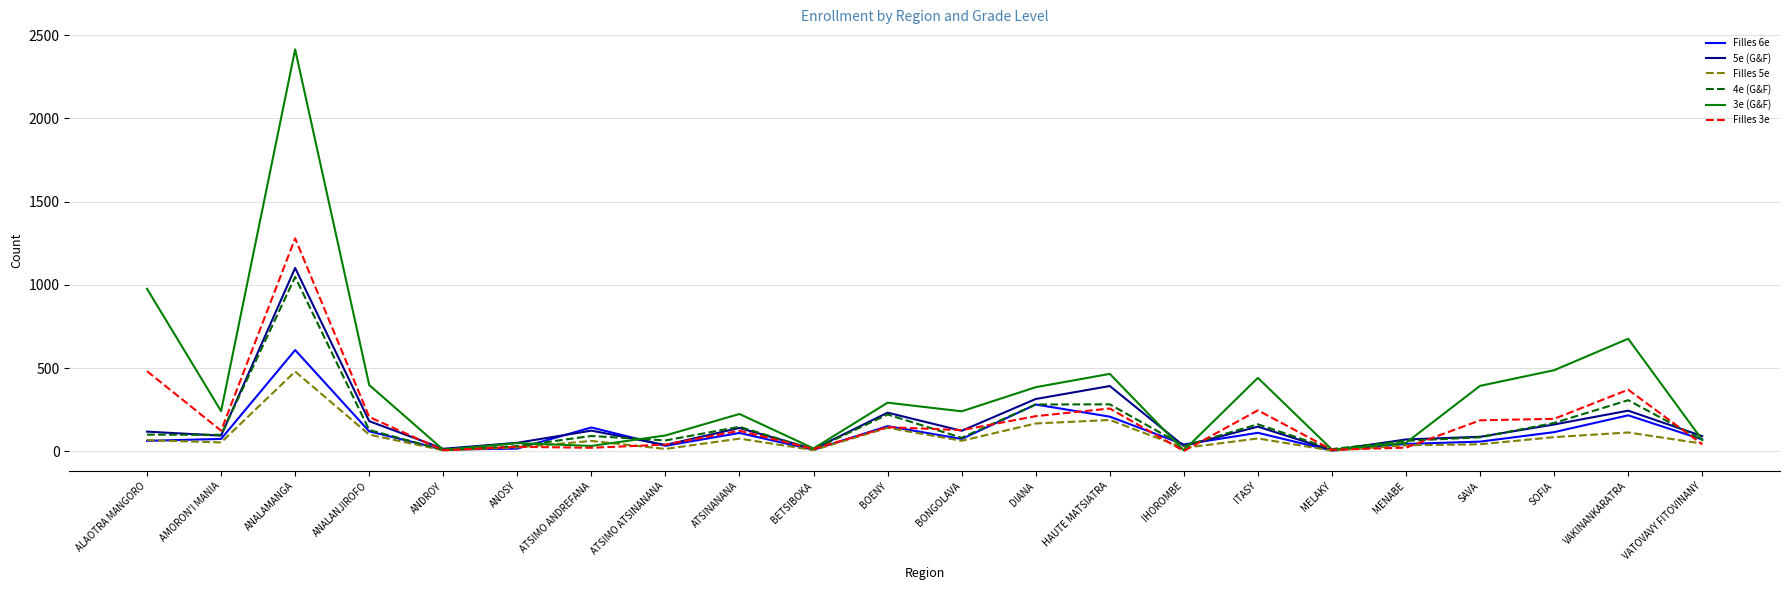

What is the spread (max minus min) of values at VATOVAVY FITOVINANY?

49